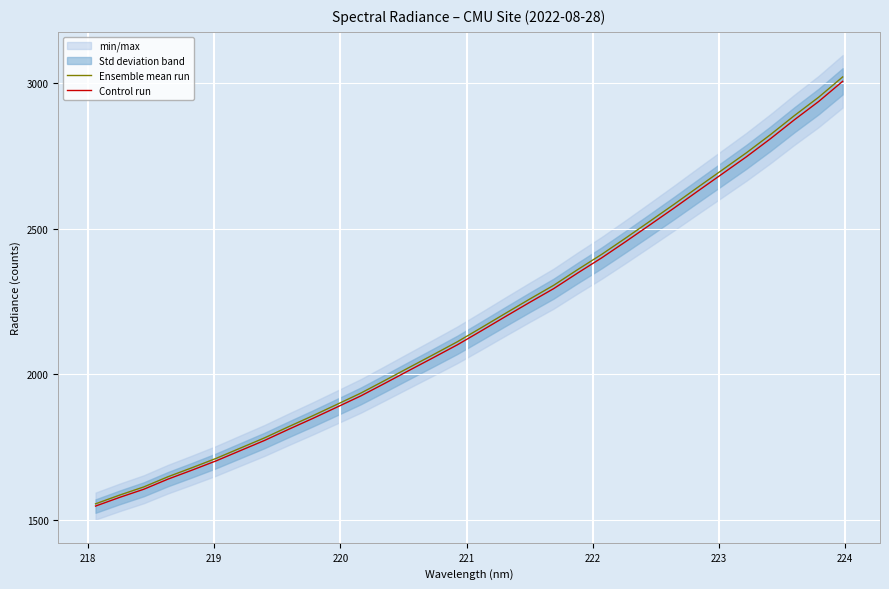

What is the lowest value of the Control run series?

1546.5